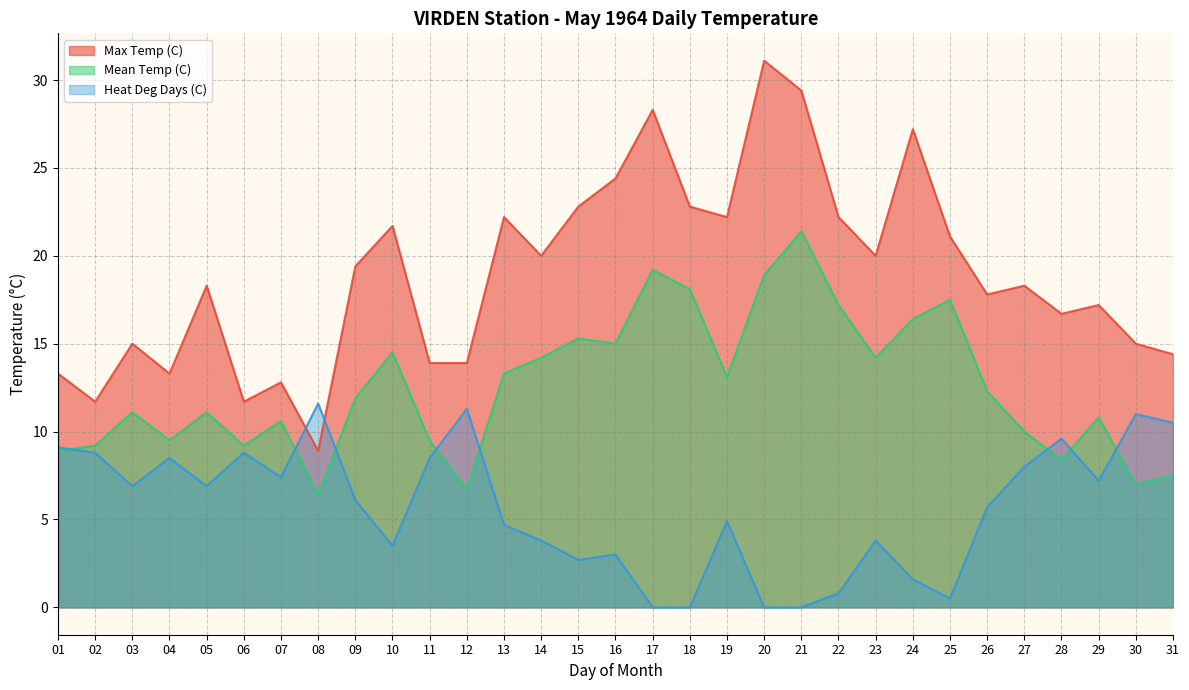

At which category is the sum across all series the highest?

21